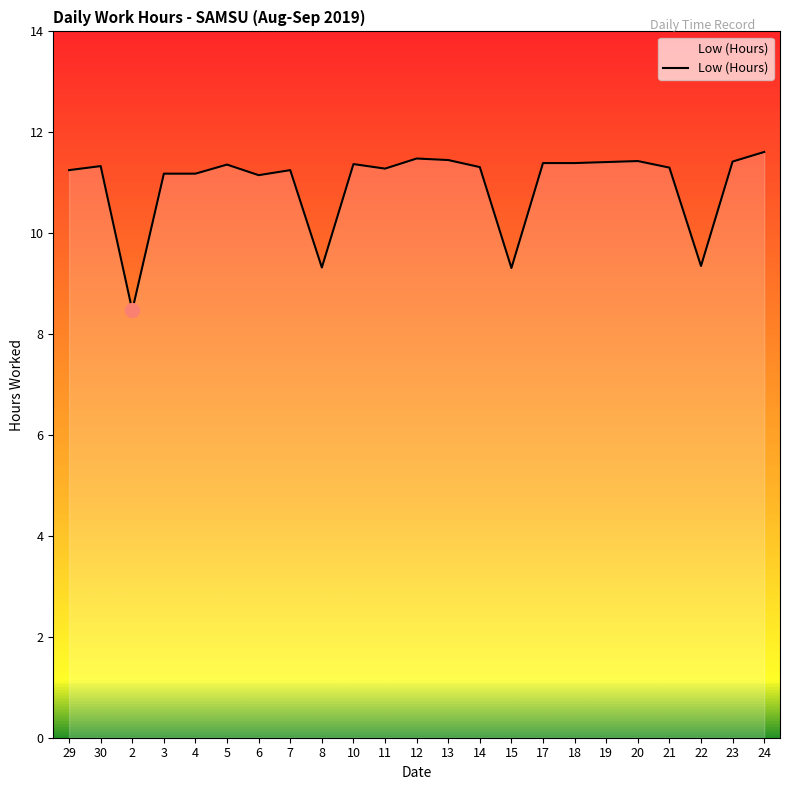

What is the greatest value displayed?

11.6